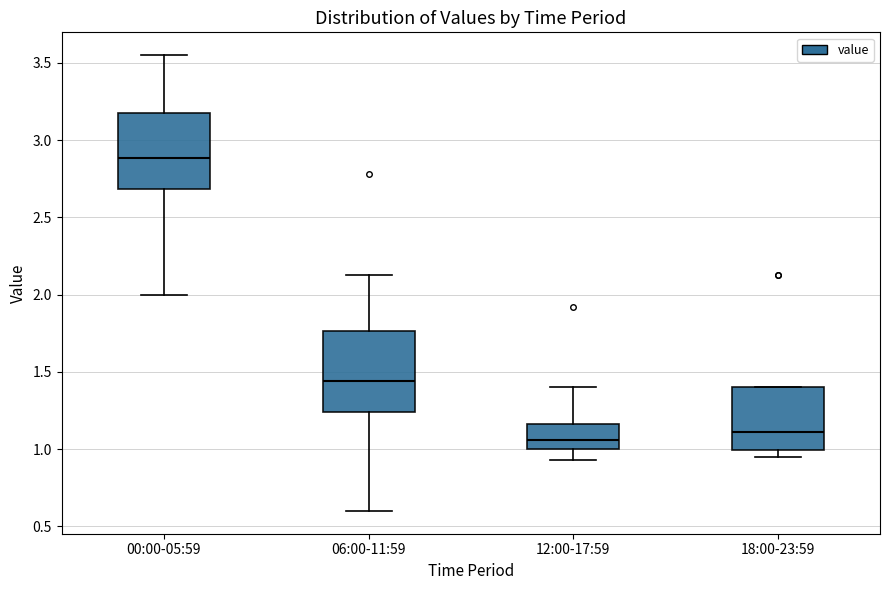

Which box's median line is the highest?

00:00-05:59